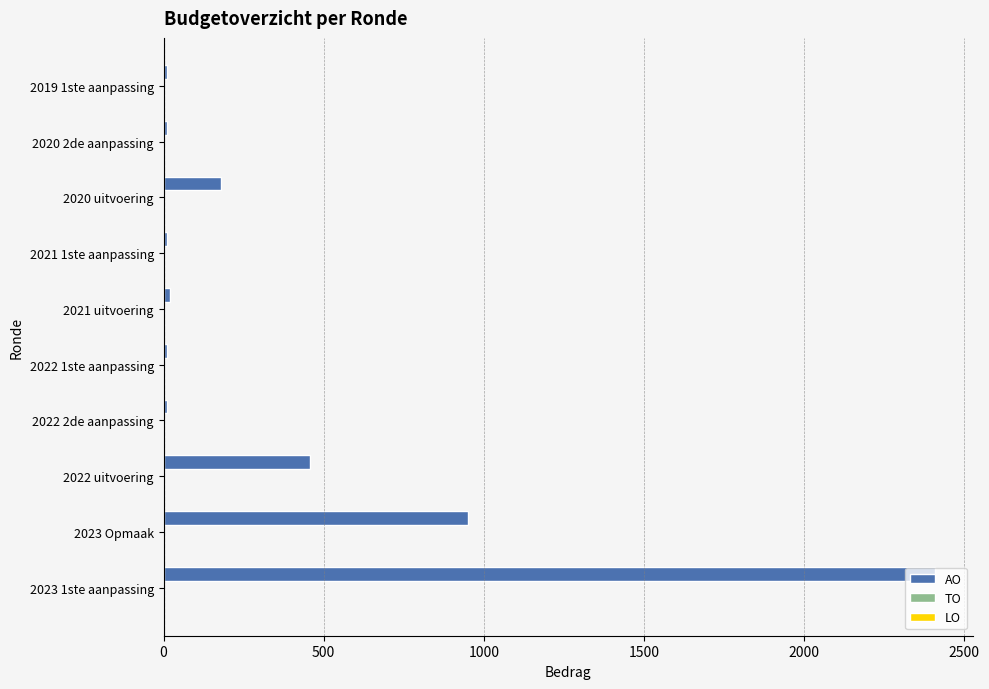

How many data points are less than 19?

5